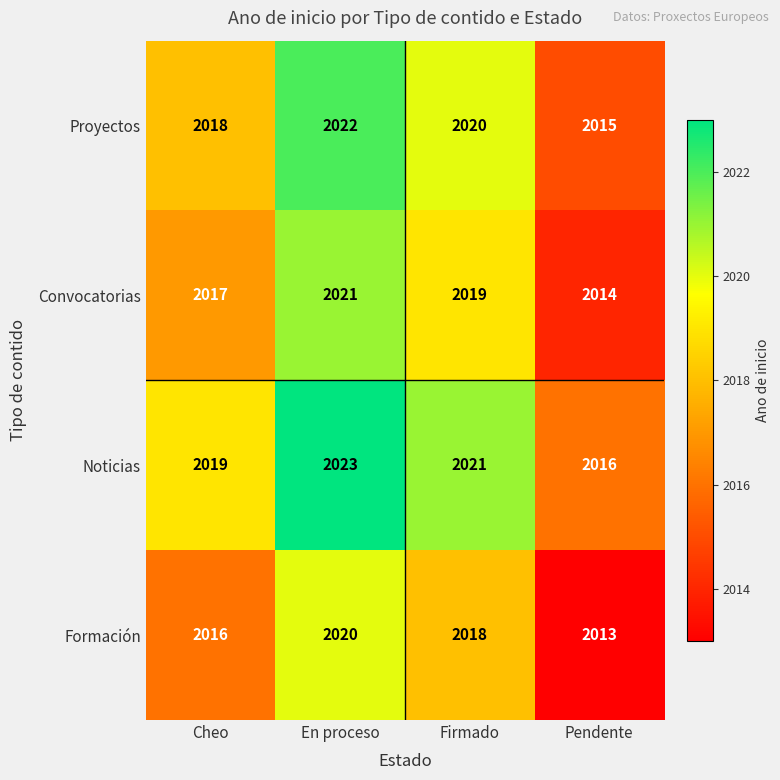

What is the difference between the maximum and second lowest values in the Formación series?

4